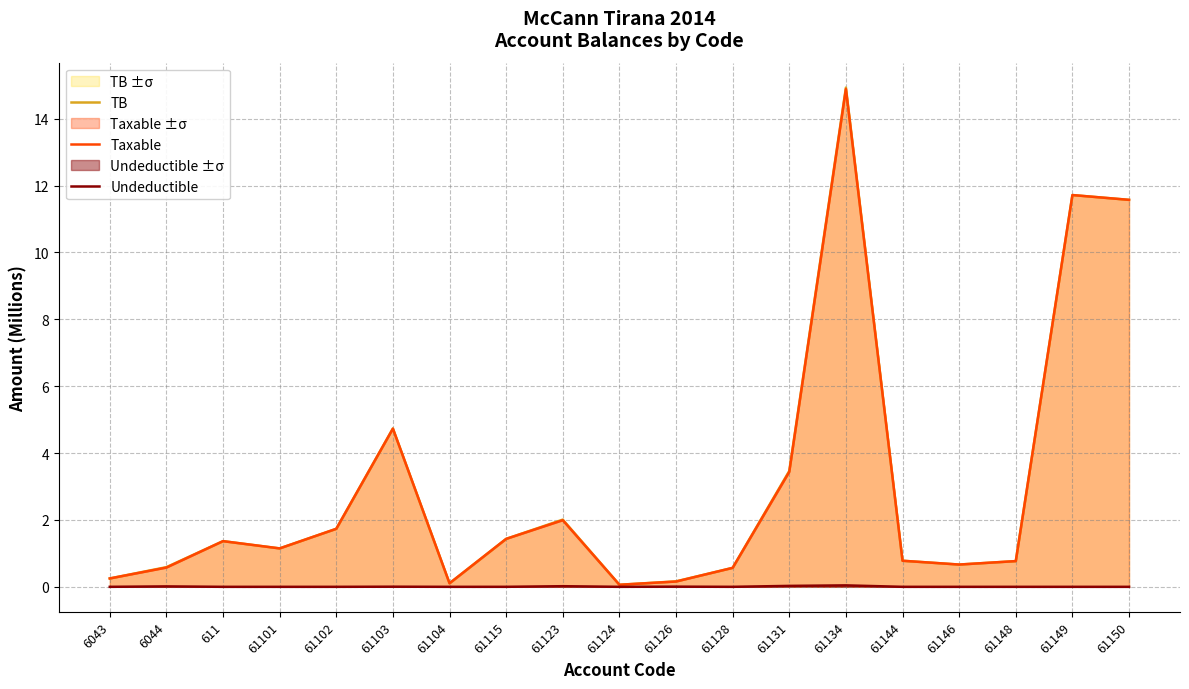

At which label is TB closest to 7?

61103